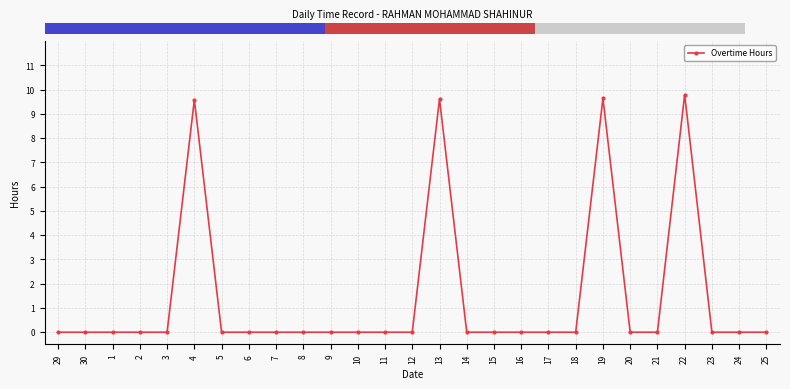

What is the change in value from 11 to 22?

+9.8